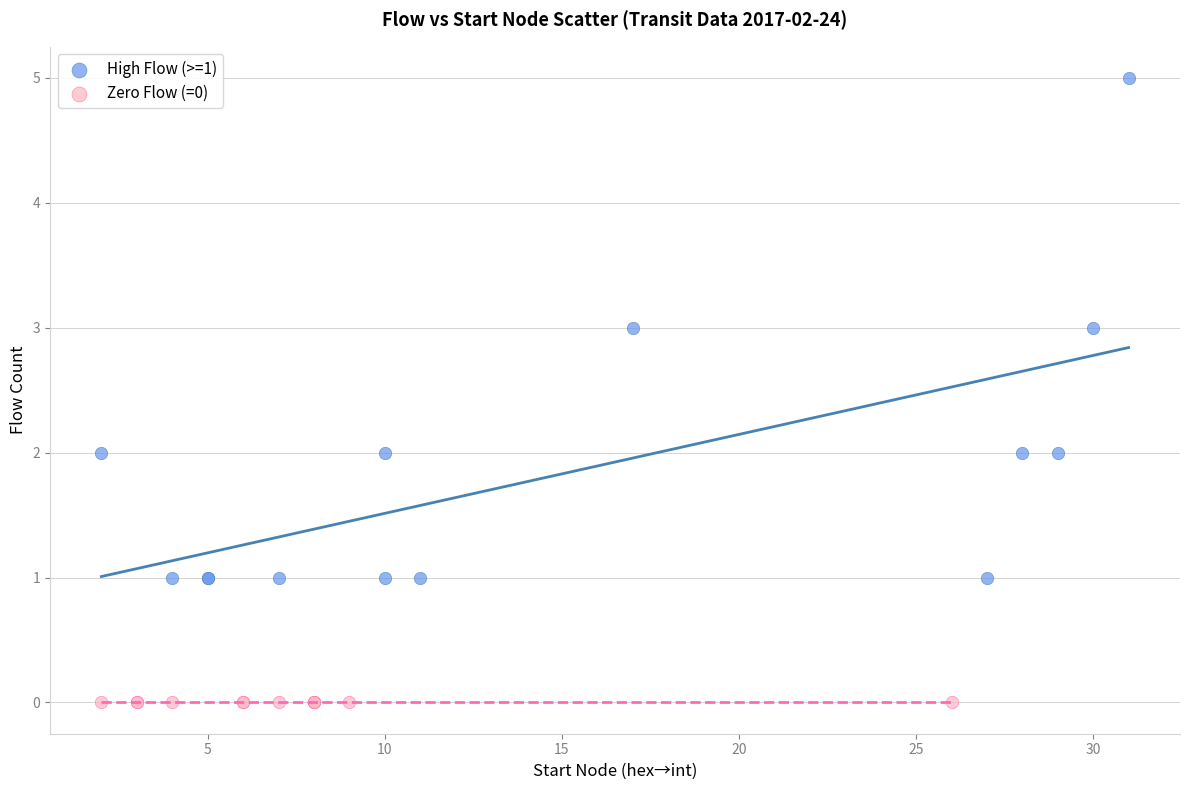

What are all the series names shown in the legend?

High Flow (>=1), Zero Flow (=0)